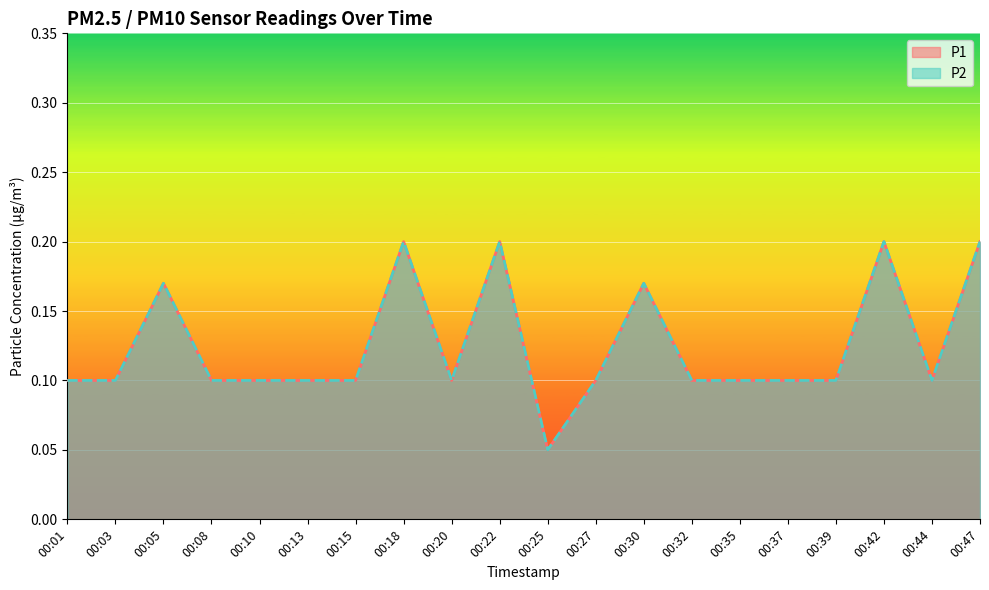

Rank the series by their maximum value, from lowest to highest.

P1, P2